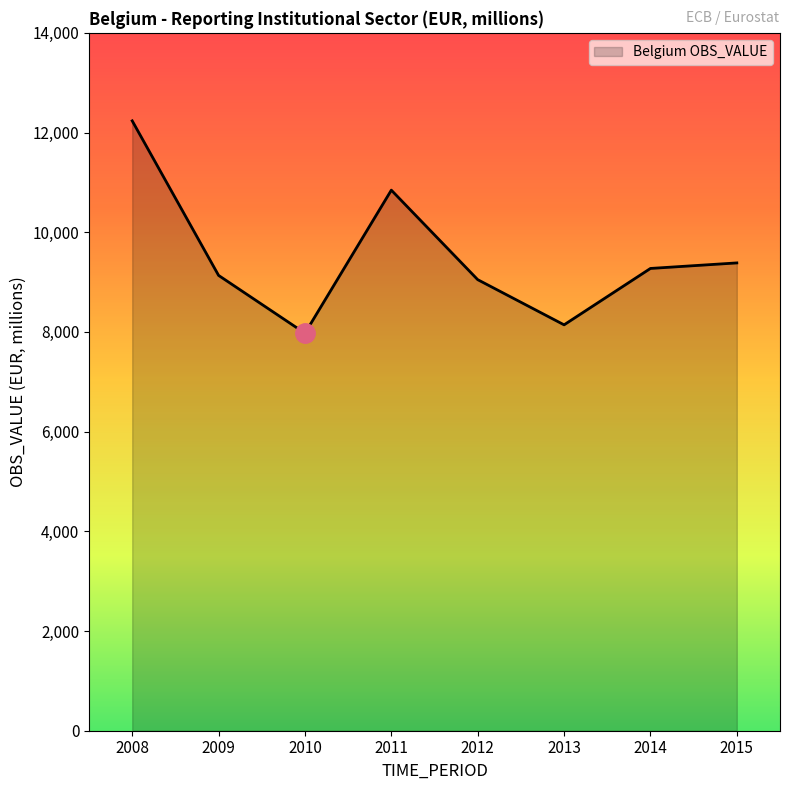

Which has a higher value, 2012 or 2015?

2015